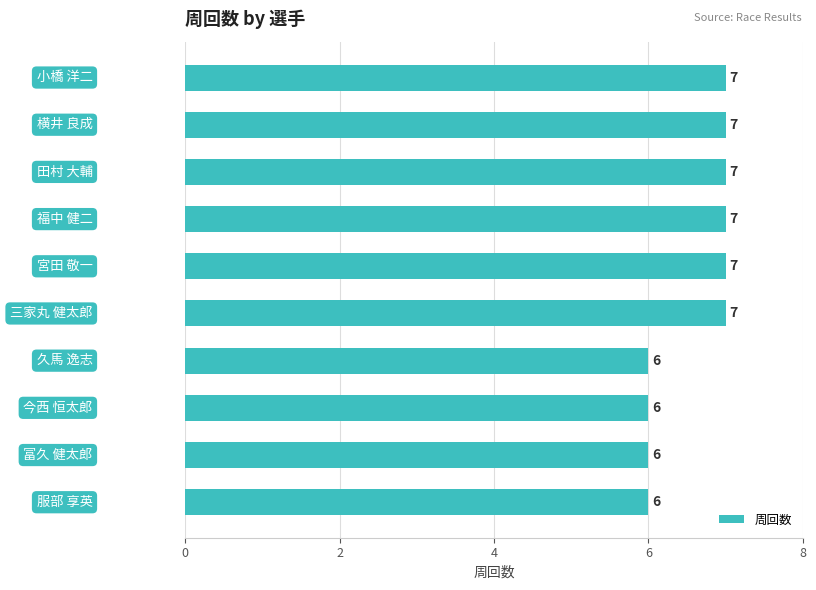

What is the value of the 10th bar from the top?

6